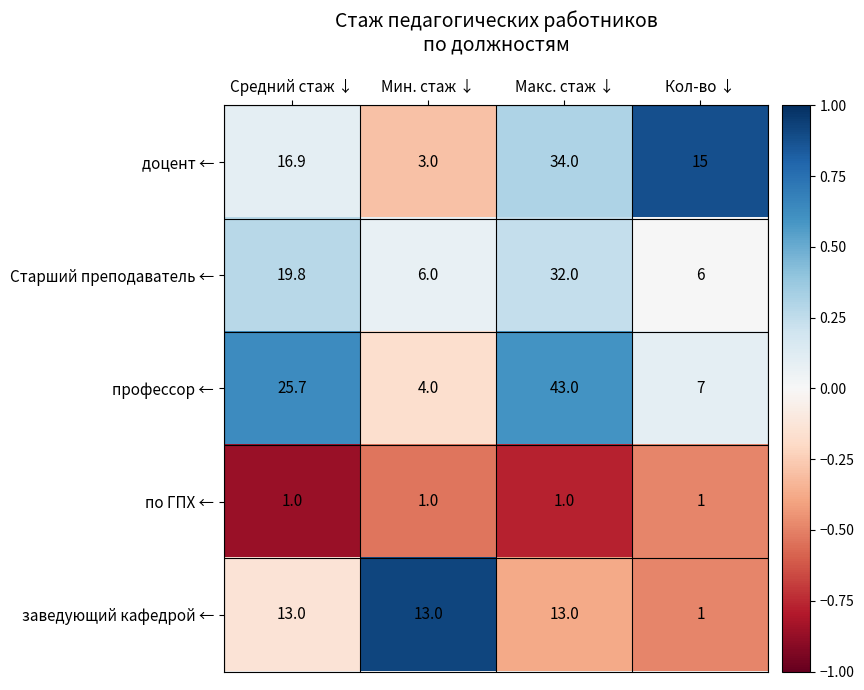

Reading right to left, transcribe all the data shown in this chart.

доцент ←: Кол-во ↓=15.0	Макс. стаж ↓=34.0	Мин. стаж ↓=3.0	Средний стаж ↓=16.9
Старший преподаватель ←: Кол-во ↓=6.0	Макс. стаж ↓=32.0	Мин. стаж ↓=6.0	Средний стаж ↓=19.8
профессор ←: Кол-во ↓=7.0	Макс. стаж ↓=43.0	Мин. стаж ↓=4.0	Средний стаж ↓=25.7
по ГПХ ←: Кол-во ↓=1.0	Макс. стаж ↓=1.0	Мин. стаж ↓=1.0	Средний стаж ↓=1.0
заведующий кафедрой ←: Кол-во ↓=1.0	Макс. стаж ↓=13.0	Мин. стаж ↓=13.0	Средний стаж ↓=13.0